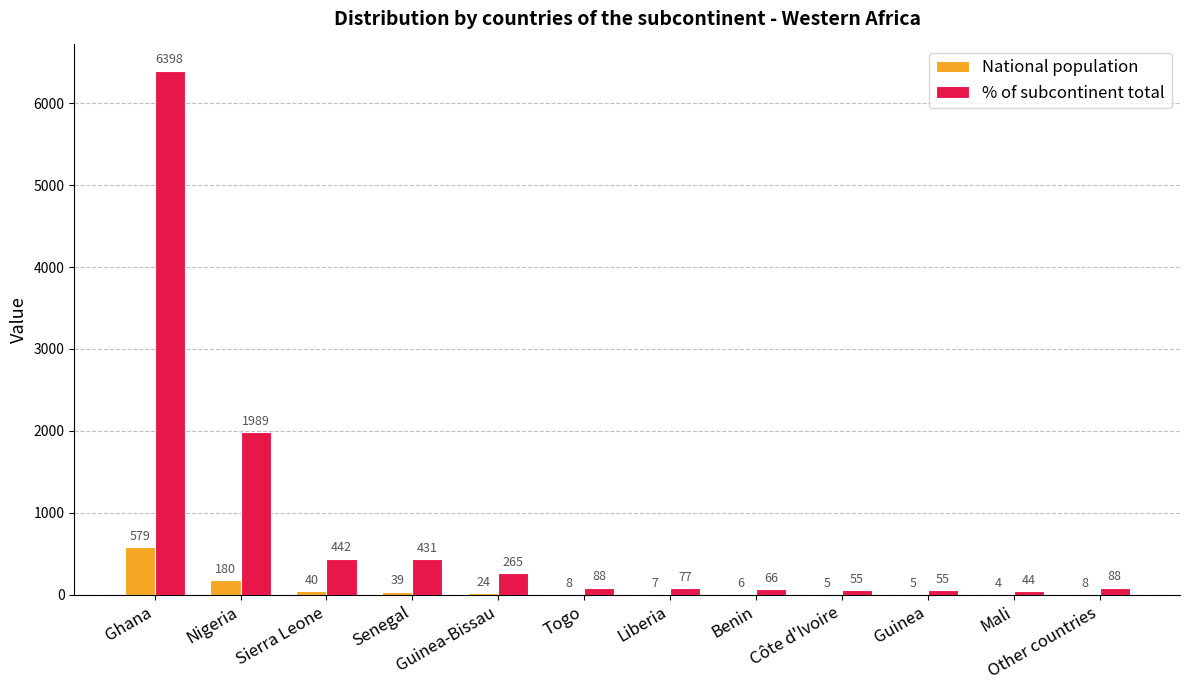

At which label does % of subcontinent total first exceed 88?

Ghana